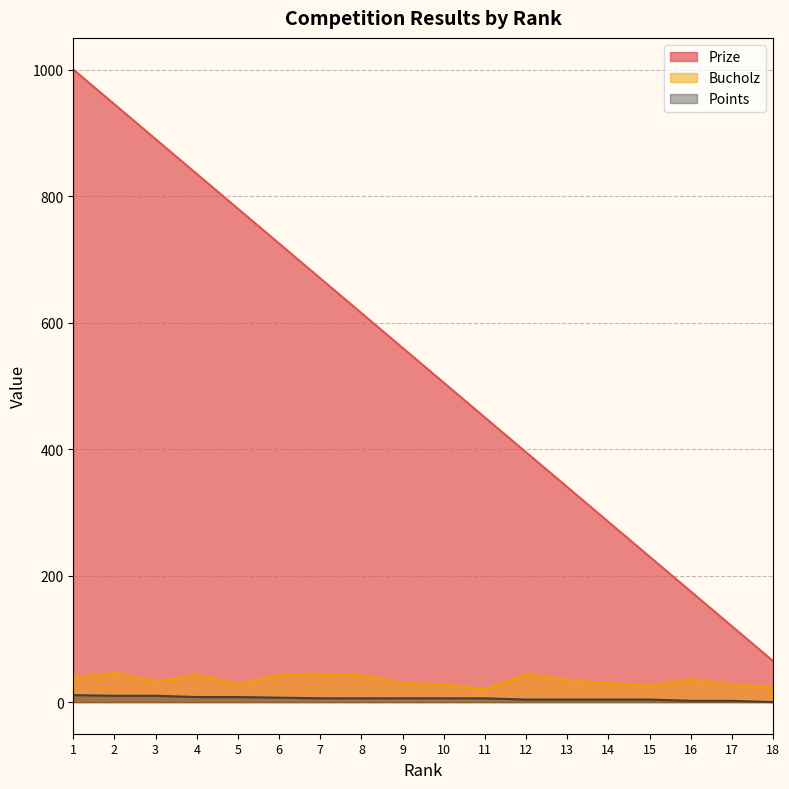

What is the sum of all Prize values?

9585